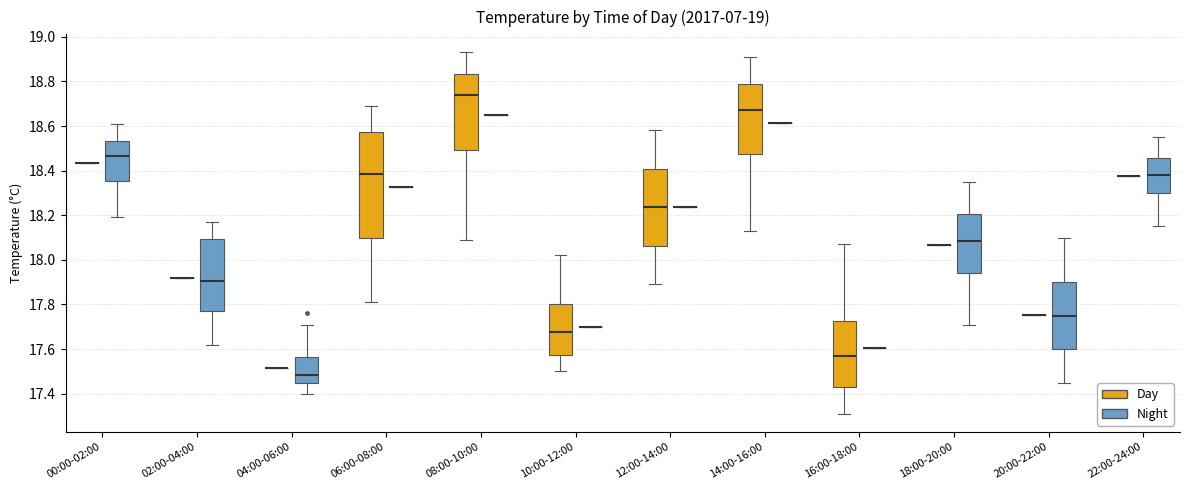

Reading left to right, transcribe this box plot: for each box, give where its median line is, the range the box spans, and where its two whiskers end, as read against the y-axis. The values are not printed on the chart, so give them approximately, as read against the axis.

00:00-02:00 (Day): box collapsed to a line at 18.44, whiskers 18.44 to 18.44
00:00-02:00 (Night): median 18.46, box 18.36 to 18.54, whiskers 18.20 to 18.62
02:00-04:00 (Day): box collapsed to a line at 17.92, whiskers 17.92 to 17.92
02:00-04:00 (Night): median 17.90, box 17.78 to 18.10, whiskers 17.62 to 18.18
04:00-06:00 (Day): box collapsed to a line at 17.52, whiskers 17.52 to 17.52
04:00-06:00 (Night): median 17.48, box 17.44 to 17.56, whiskers 17.40 to 17.72
06:00-08:00 (Day): median 18.38, box 18.10 to 18.58, whiskers 17.82 to 18.70
06:00-08:00 (Night): box collapsed to a line at 18.32, whiskers 18.32 to 18.32
08:00-10:00 (Day): median 18.74, box 18.50 to 18.84, whiskers 18.10 to 18.94
08:00-10:00 (Night): box collapsed to a line at 18.64, whiskers 18.64 to 18.64
10:00-12:00 (Day): median 17.68, box 17.58 to 17.80, whiskers 17.50 to 18.02
10:00-12:00 (Night): box collapsed to a line at 17.70, whiskers 17.70 to 17.70
12:00-14:00 (Day): median 18.24, box 18.06 to 18.40, whiskers 17.90 to 18.58
12:00-14:00 (Night): box collapsed to a line at 18.24, whiskers 18.24 to 18.24
14:00-16:00 (Day): median 18.68, box 18.48 to 18.80, whiskers 18.14 to 18.92
14:00-16:00 (Night): box collapsed to a line at 18.62, whiskers 18.62 to 18.62
16:00-18:00 (Day): median 17.58, box 17.44 to 17.72, whiskers 17.32 to 18.08
16:00-18:00 (Night): box collapsed to a line at 17.60, whiskers 17.60 to 17.60
18:00-20:00 (Day): box collapsed to a line at 18.06, whiskers 18.06 to 18.06
18:00-20:00 (Night): median 18.08, box 17.94 to 18.20, whiskers 17.72 to 18.36
20:00-22:00 (Day): box collapsed to a line at 17.76, whiskers 17.76 to 17.76
20:00-22:00 (Night): median 17.76, box 17.60 to 17.90, whiskers 17.46 to 18.10
22:00-24:00 (Day): box collapsed to a line at 18.38, whiskers 18.38 to 18.38
22:00-24:00 (Night): median 18.38, box 18.30 to 18.46, whiskers 18.16 to 18.56